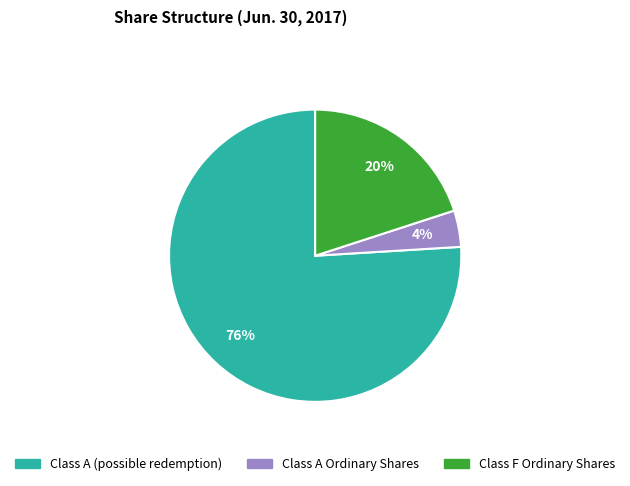

Does any single category account for the majority?

Yes